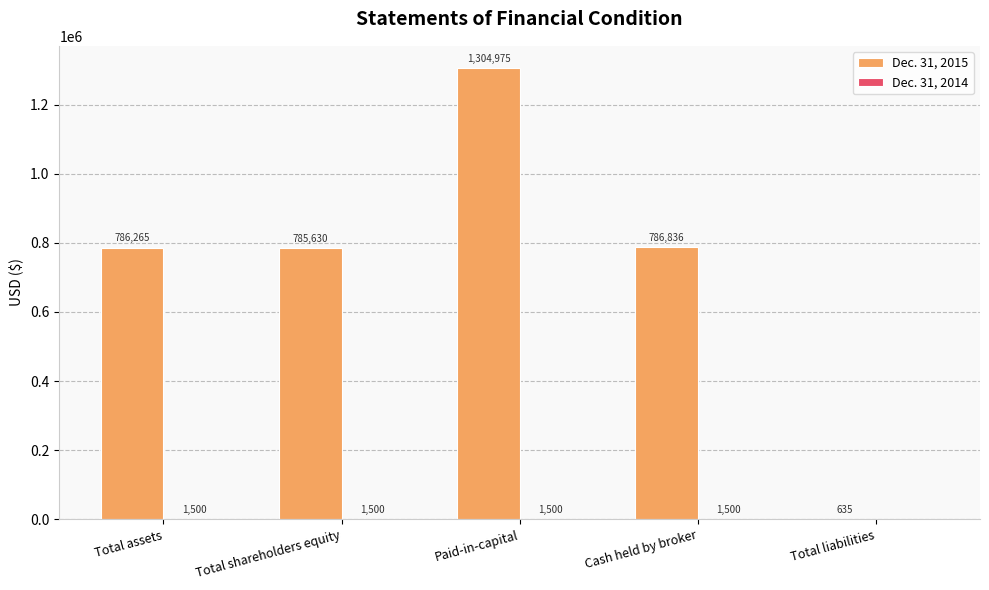

What is the total value across all series at Total liabilities?

635